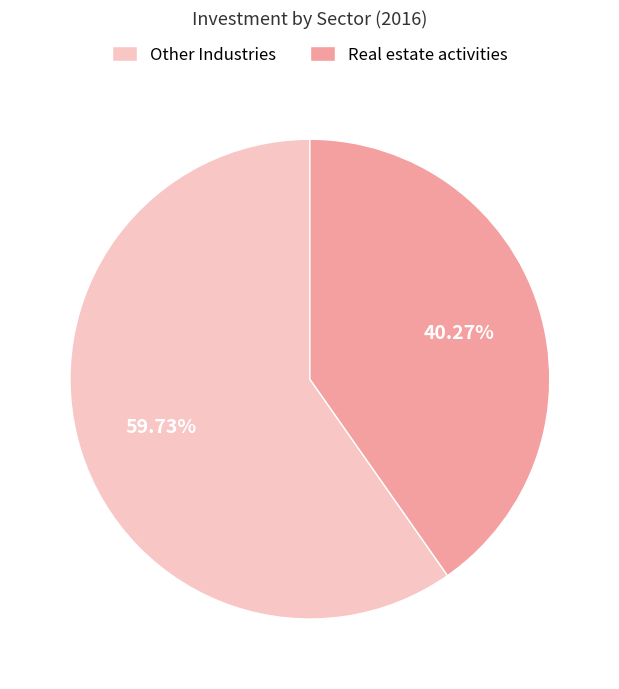

Rank the categories by value from lowest to highest.

Real estate activities, Other Industries